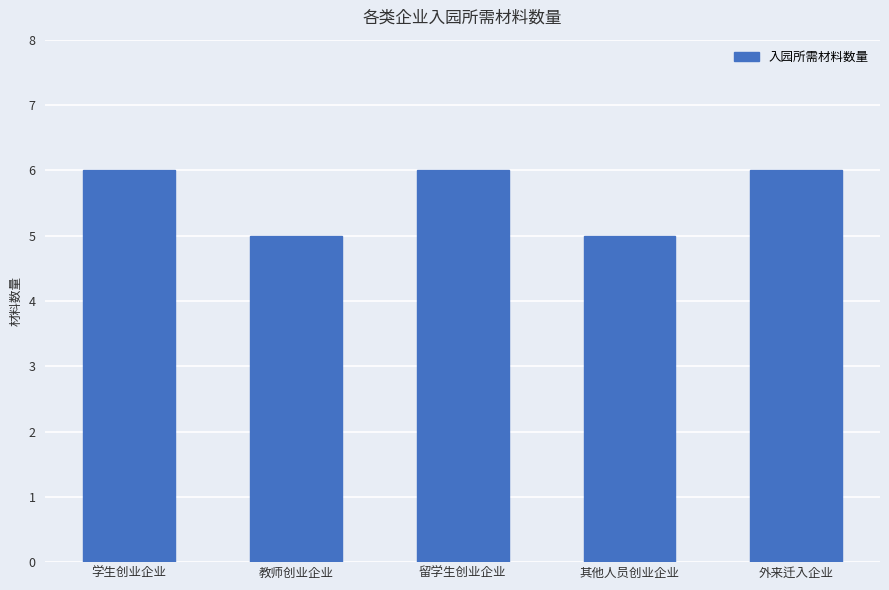

What is the change in value from 学生创业企业 to 其他人员创业企业?

-1